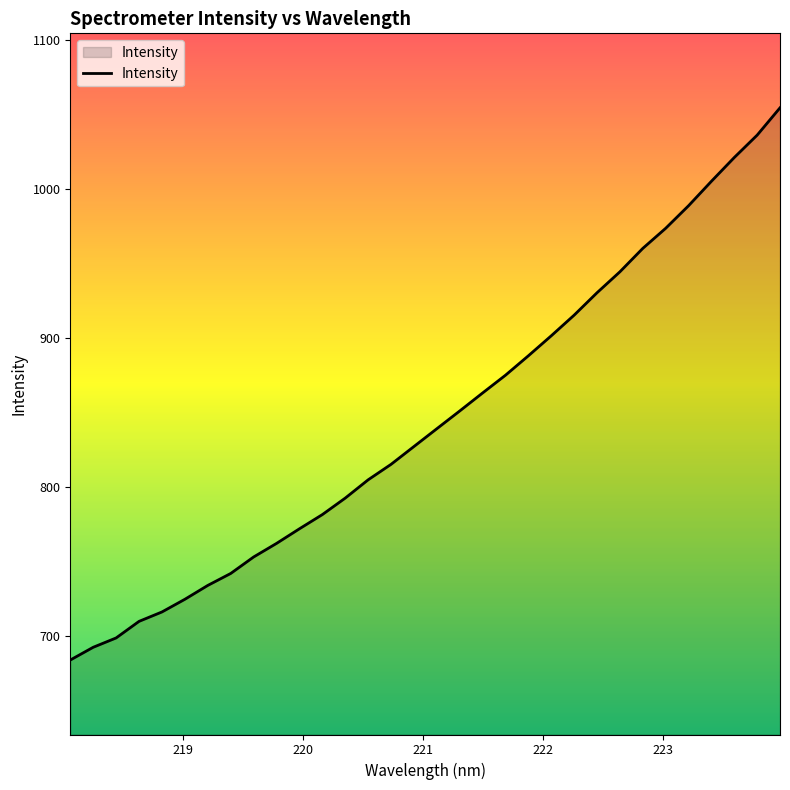

What is the maximum value shown in the chart?

1054.7